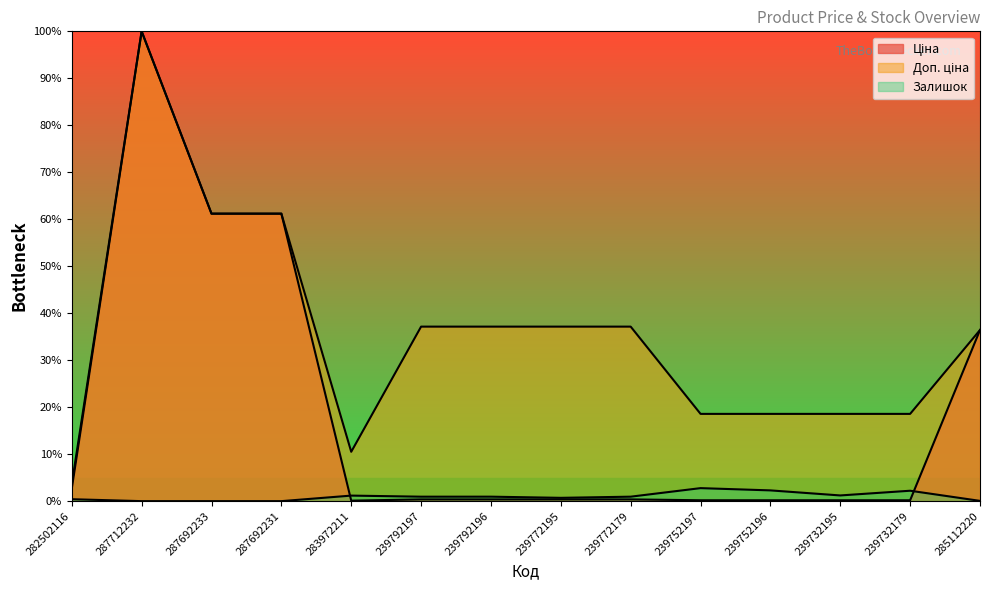

At which label is Залишок closest to 0?

287712232